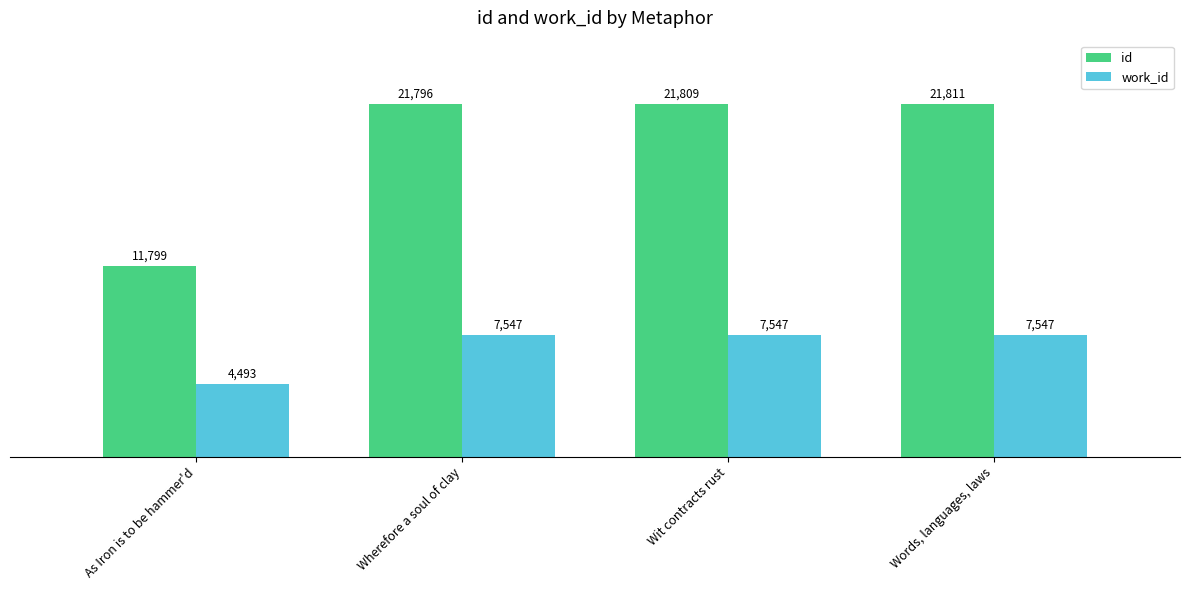

Which series has the largest range (max minus min)?

id